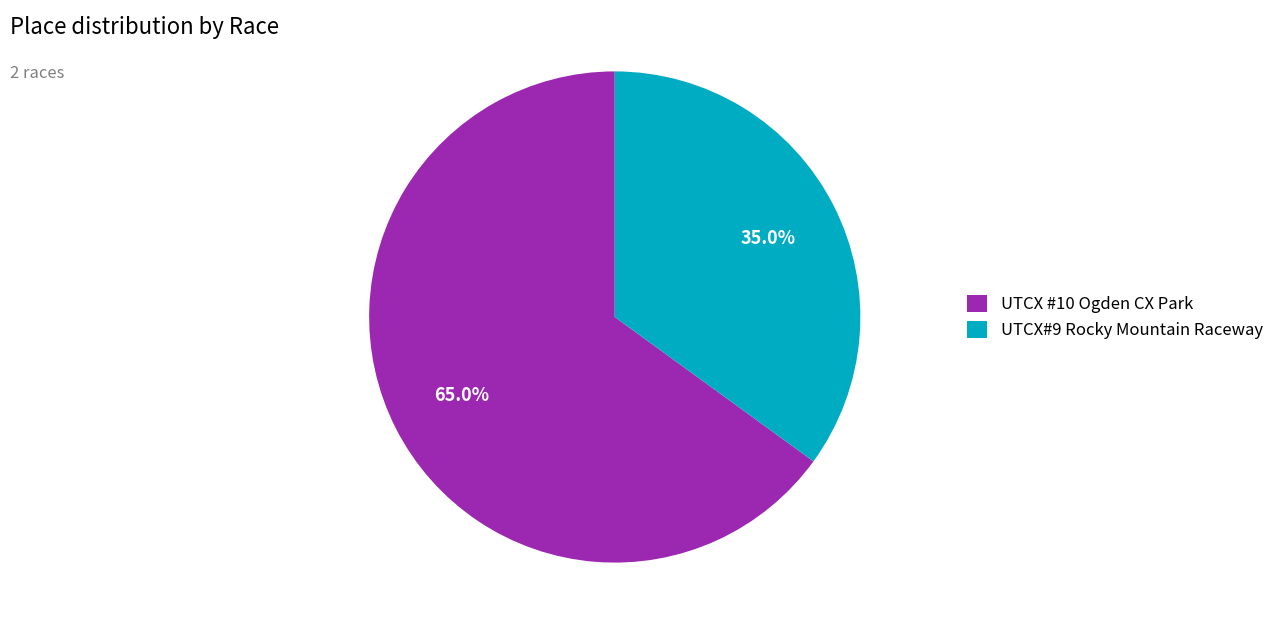

The UTCX #10 Ogden CX Park slice represents 74% of the pie. True or false?

False